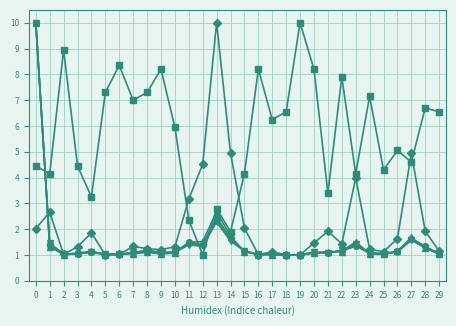

What is the maximum value shown in the chart?

10.0